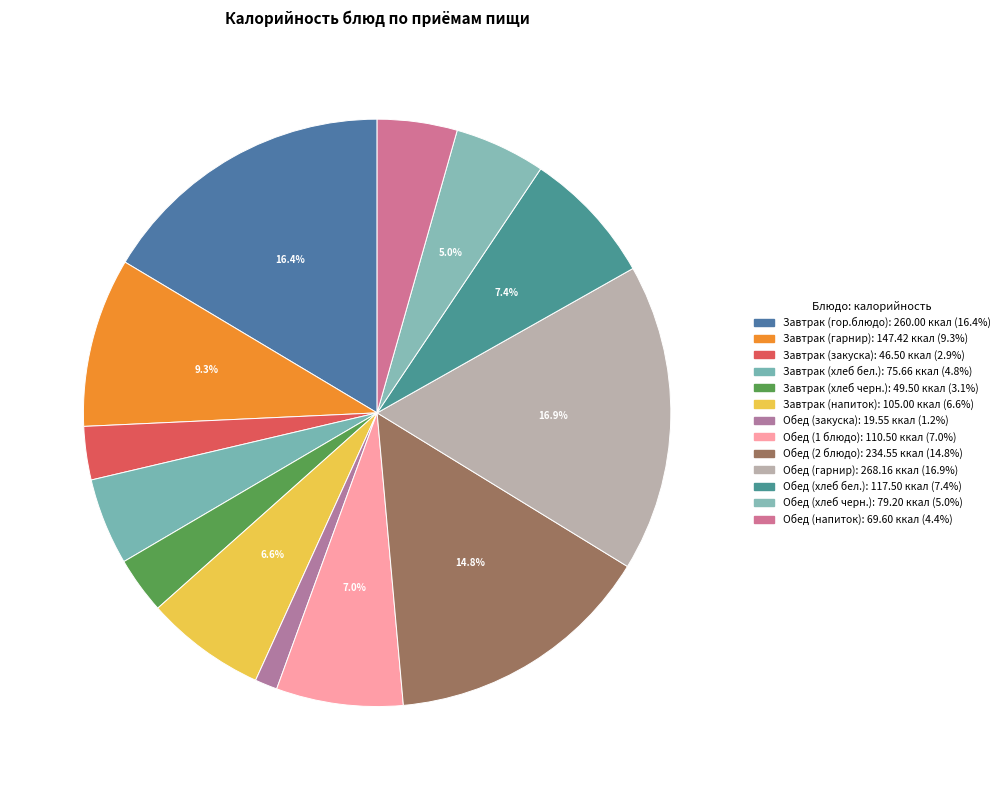

How many slices are in this pie chart?

13